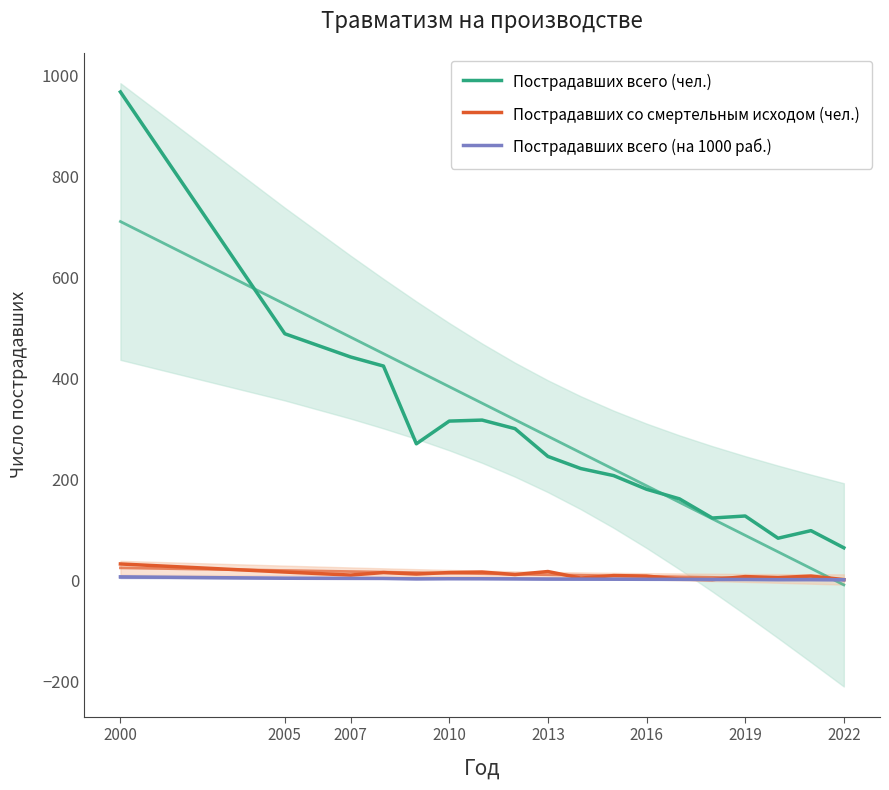

What is the label of the 2nd point from the left?

2005